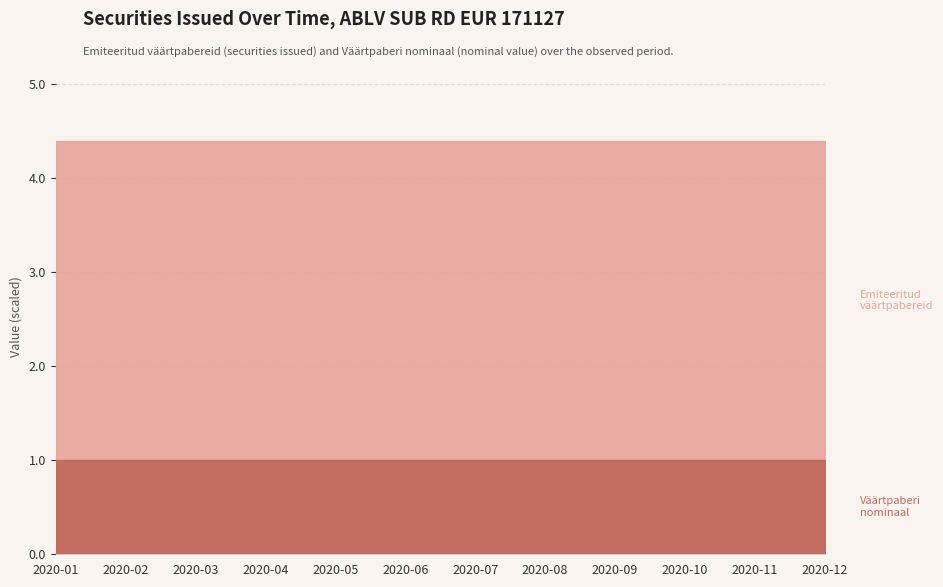

True or false: Emiteeritud väärtpabereid and Väärtpaberi nominaal intersect in this chart.

False